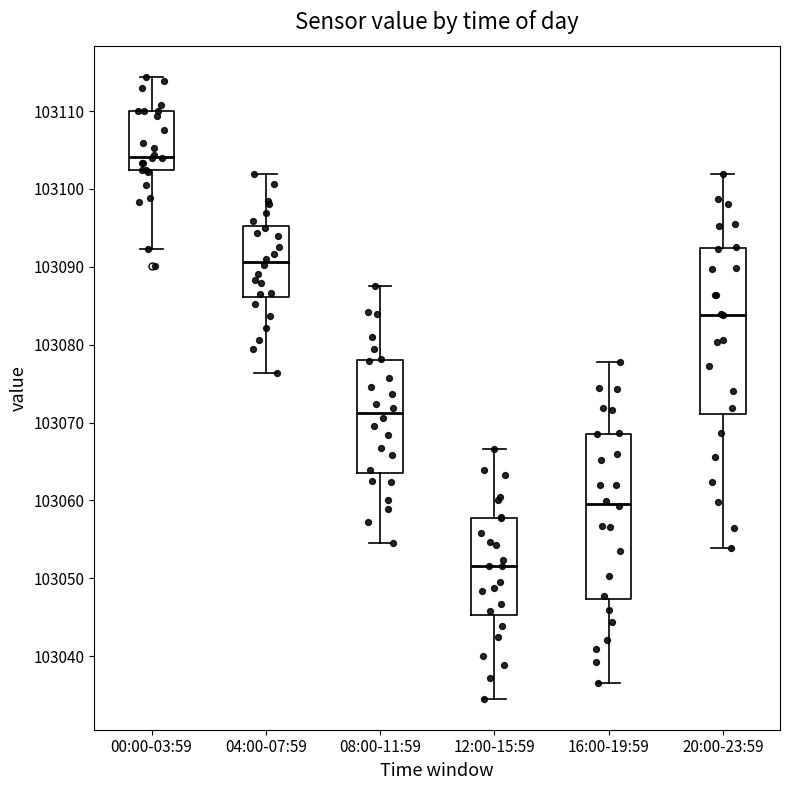

Reading left to right, read every box against the y-axis: the position of its median line, the range the box covers, and the ends of its whiskers. The values are not printed on the chart, so give them approximately, as read against the axis.

00:00-03:59: median 103104, box 103102 to 103110, whiskers 103092 to 103114
04:00-07:59: median 103091, box 103086 to 103095, whiskers 103076 to 103102
08:00-11:59: median 103071, box 103064 to 103078, whiskers 103055 to 103088
12:00-15:59: median 103052, box 103045 to 103058, whiskers 103035 to 103067
16:00-19:59: median 103060, box 103047 to 103069, whiskers 103037 to 103078
20:00-23:59: median 103084, box 103071 to 103092, whiskers 103054 to 103102